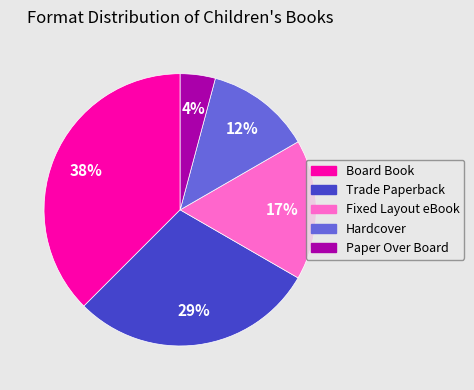

Which slice is the largest?

Board Book